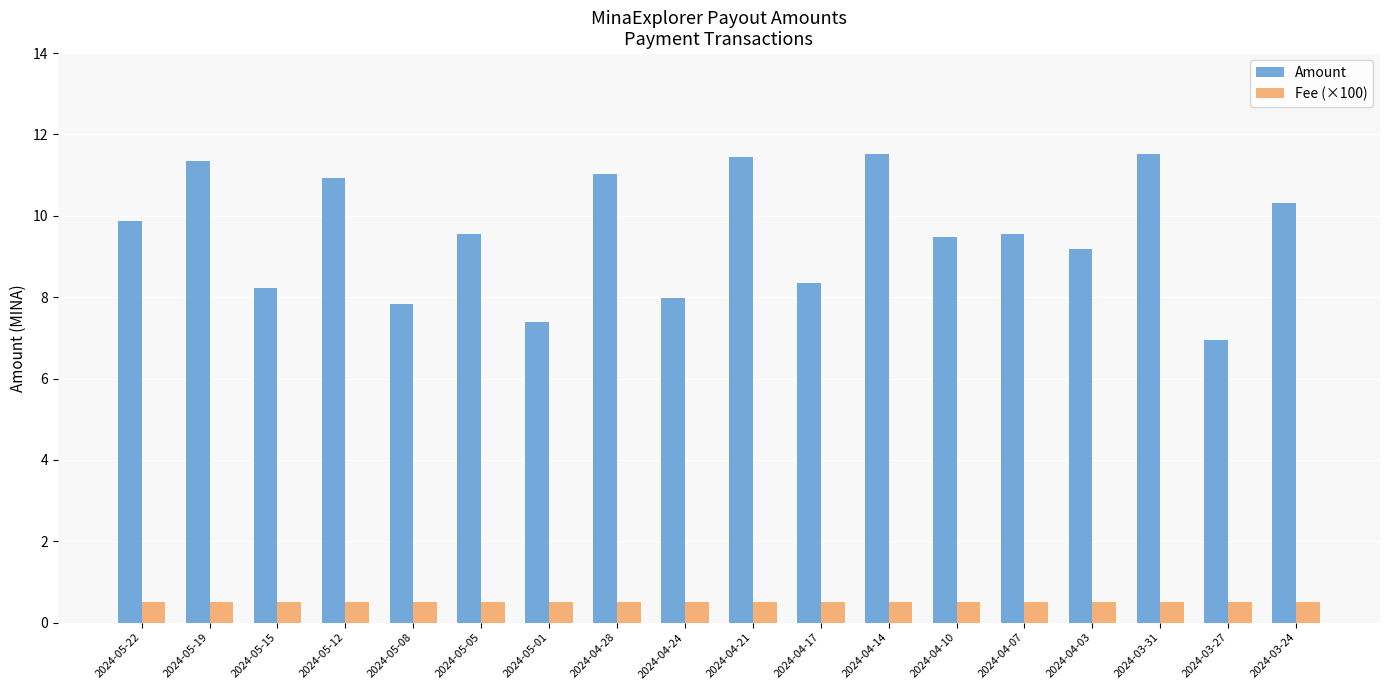

How many distinct data groups are displayed?

2